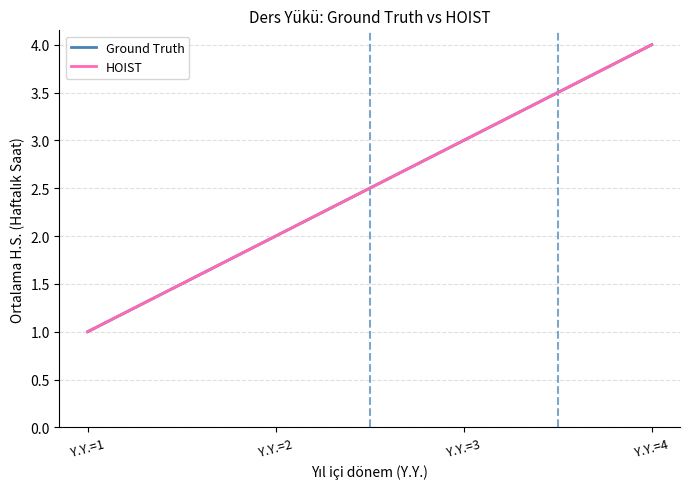

Which category has the highest value in the Ground Truth series?

Y.Y.=4